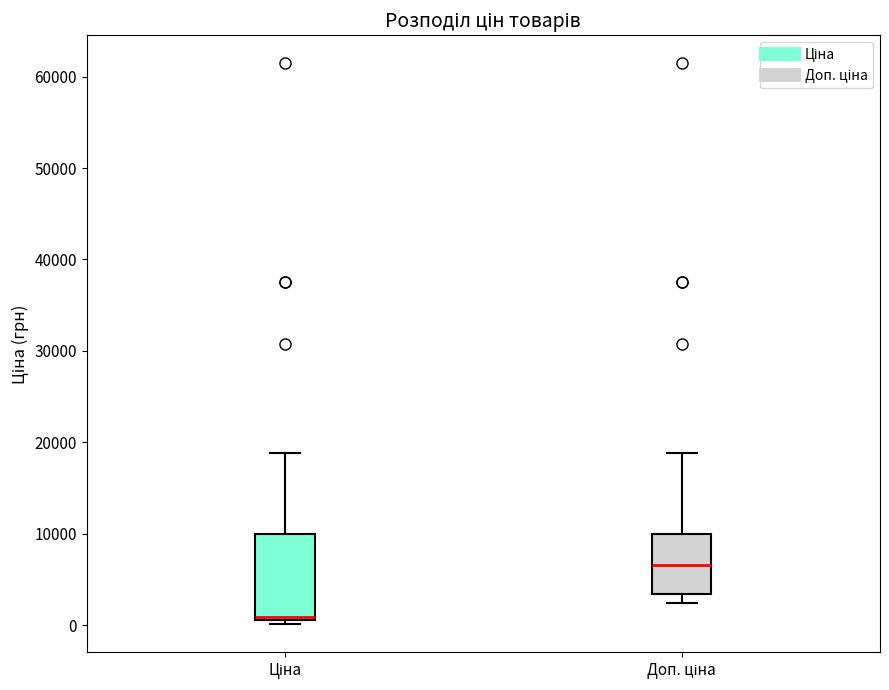

Where does the upper whisker of the box for Ціна end on the y-axis? The values are not printed on the chart, so give them approximately, as read against the axis.

19000